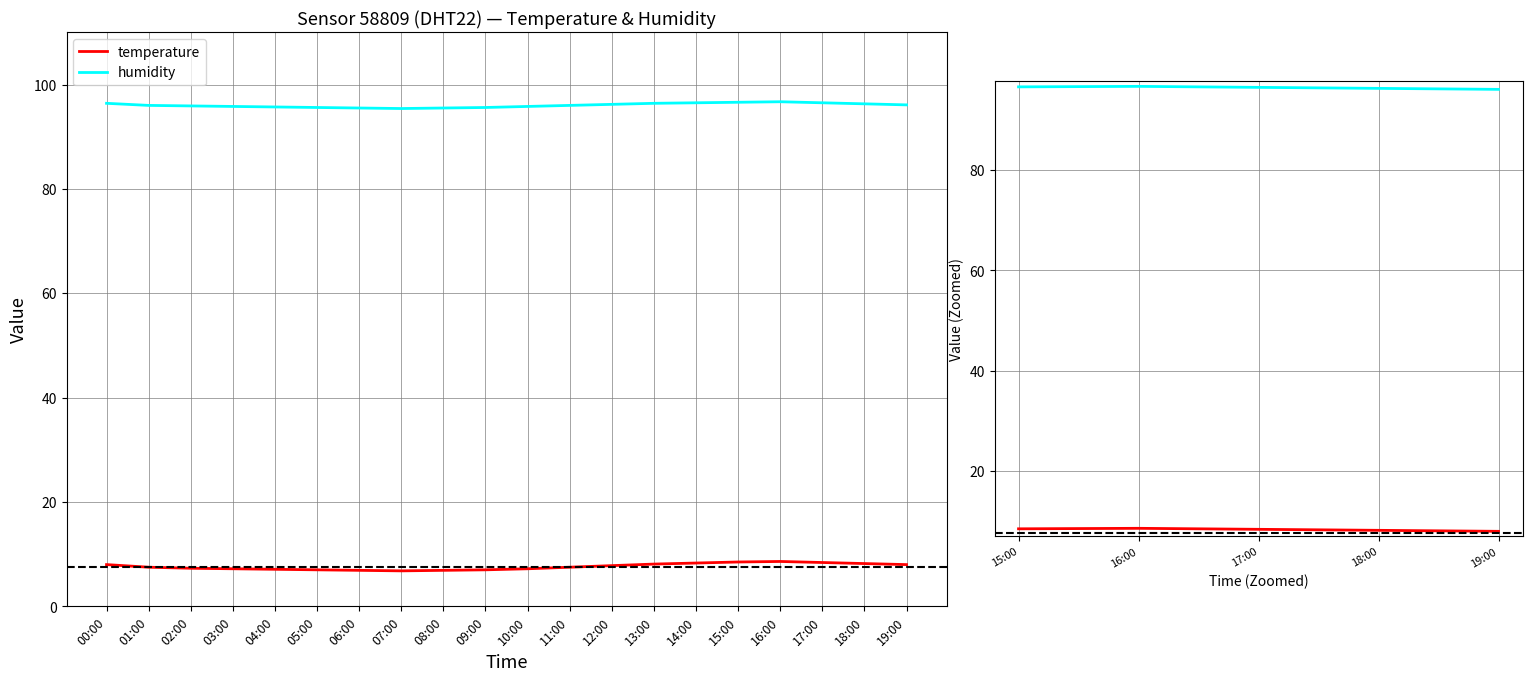

Rank the series by their average value, from lowest to highest.

temperature, humidity